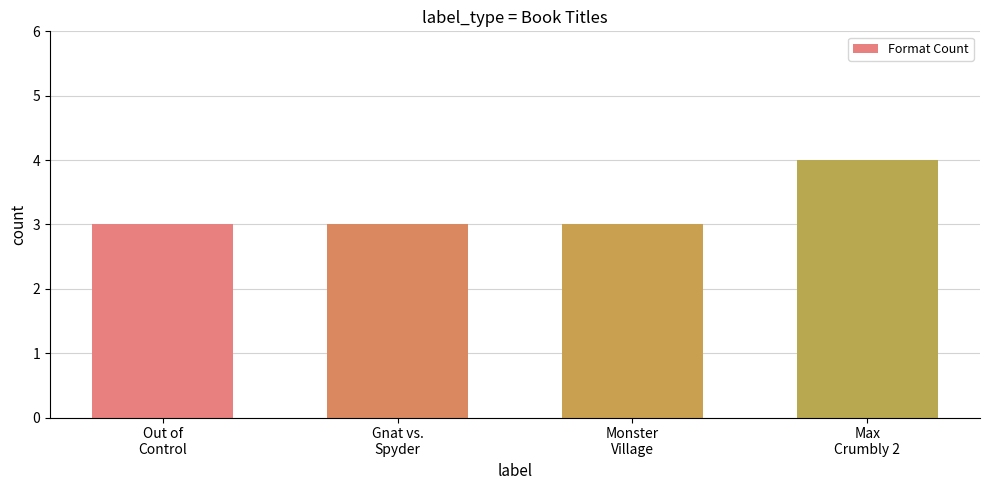

Is it true that the value at Out of
Control is 4?

False